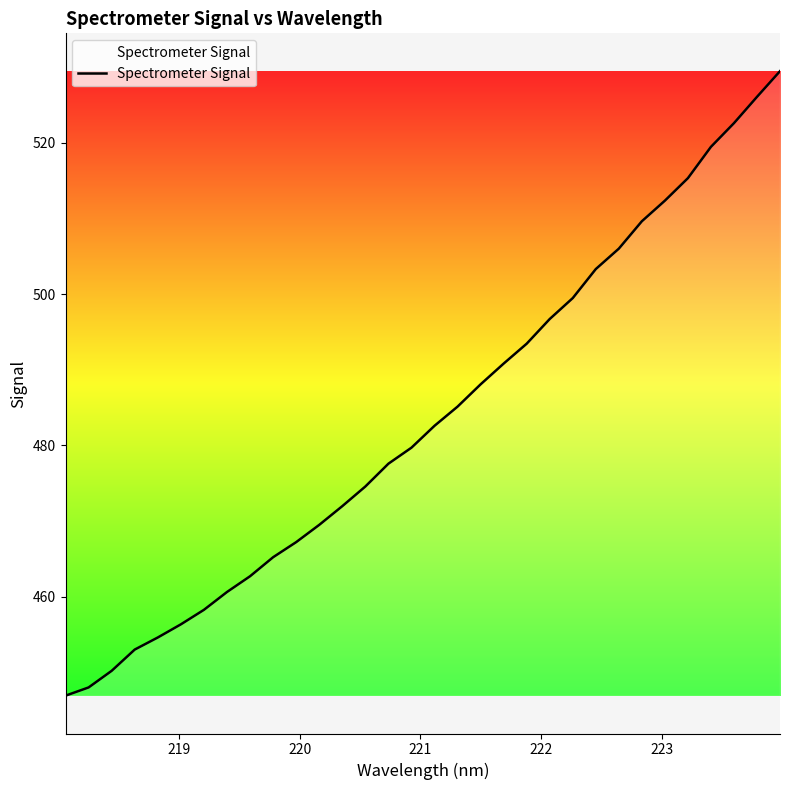

What is the maximum value shown in the chart?

529.5